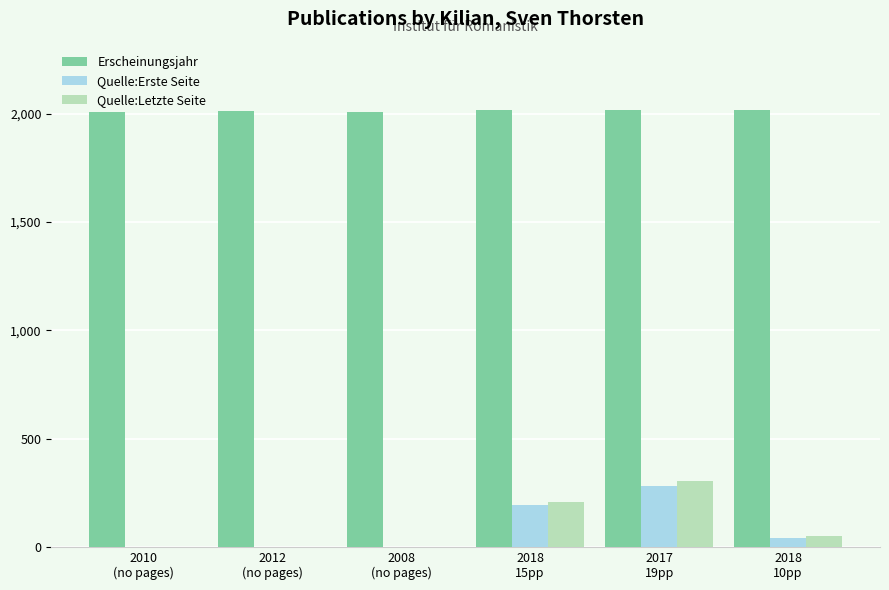

What is the maximum value shown in the chart?

2018